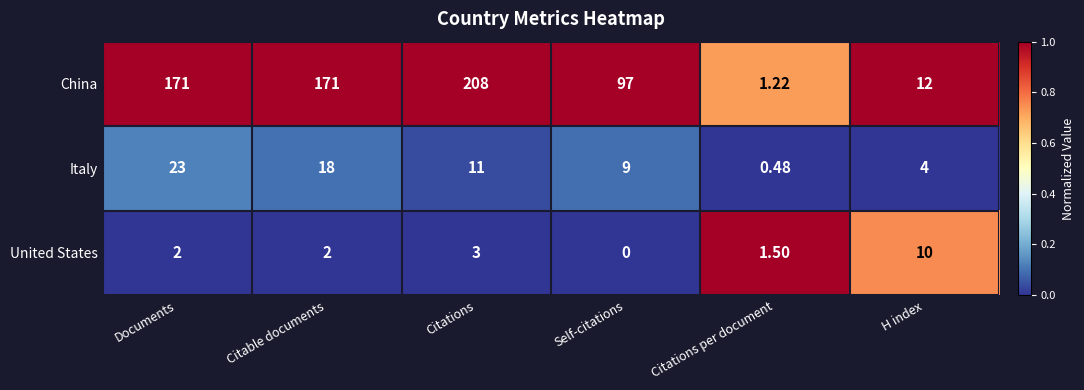

At which label is United States closest to 5?

Citations